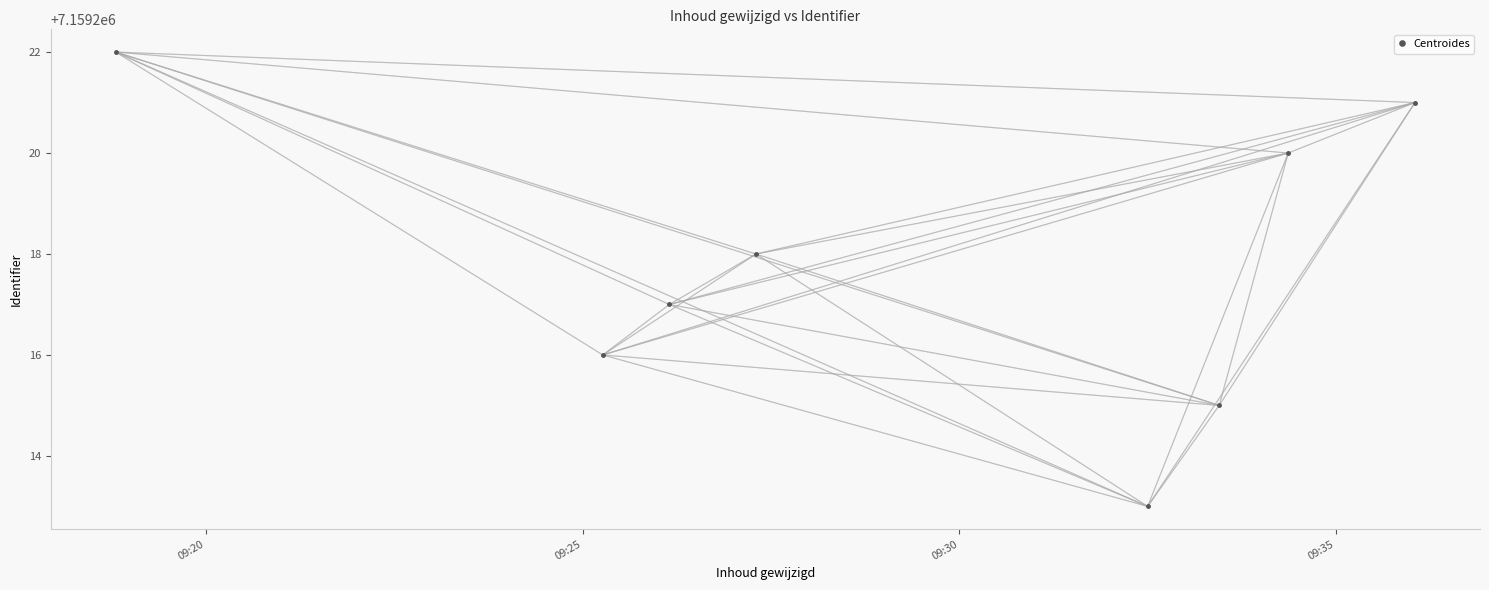

What is the maximum value shown in the chart?

7159222